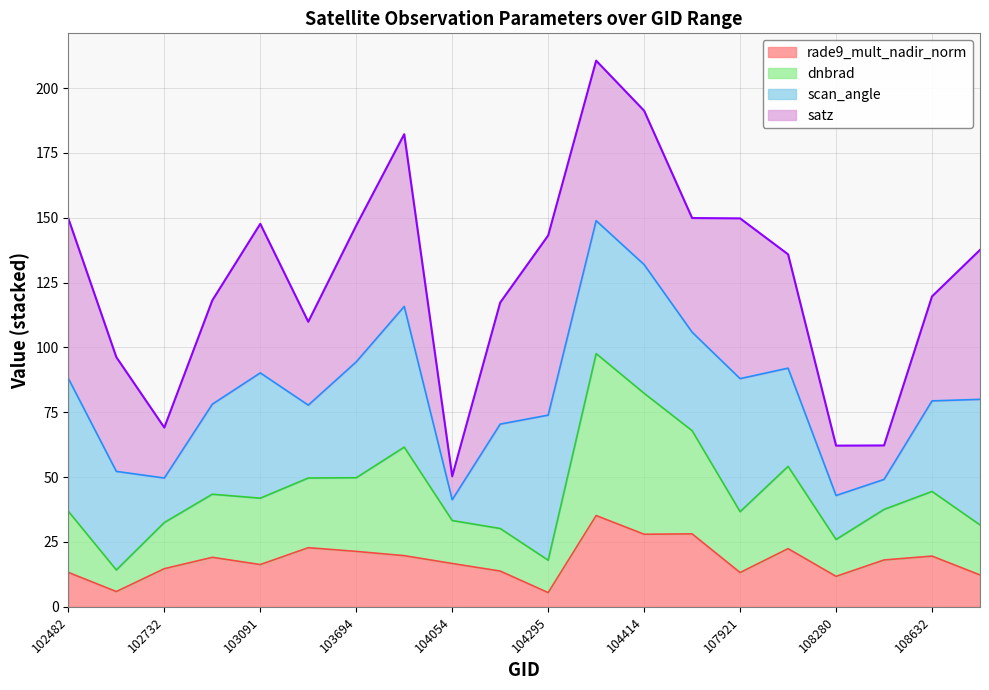

What is the value of the rade9_mult_nadir_norm point at the 17th from the left?

11.8